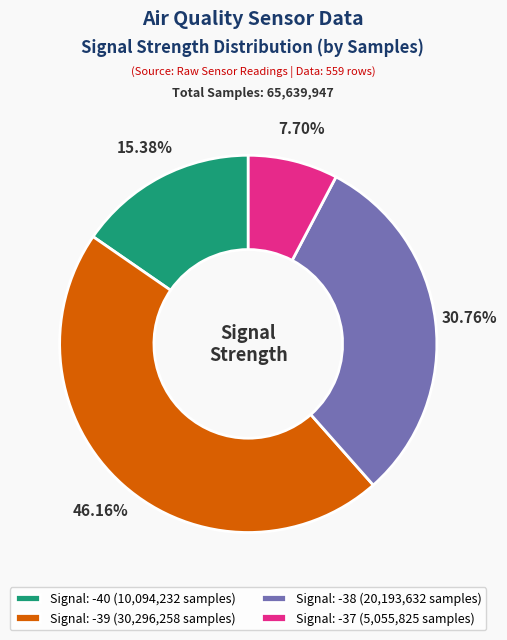

What is the ratio of the value at Signal: -38 (20,193,632 samples) to the value at Signal: -37 (5,055,825 samples)?

4.0